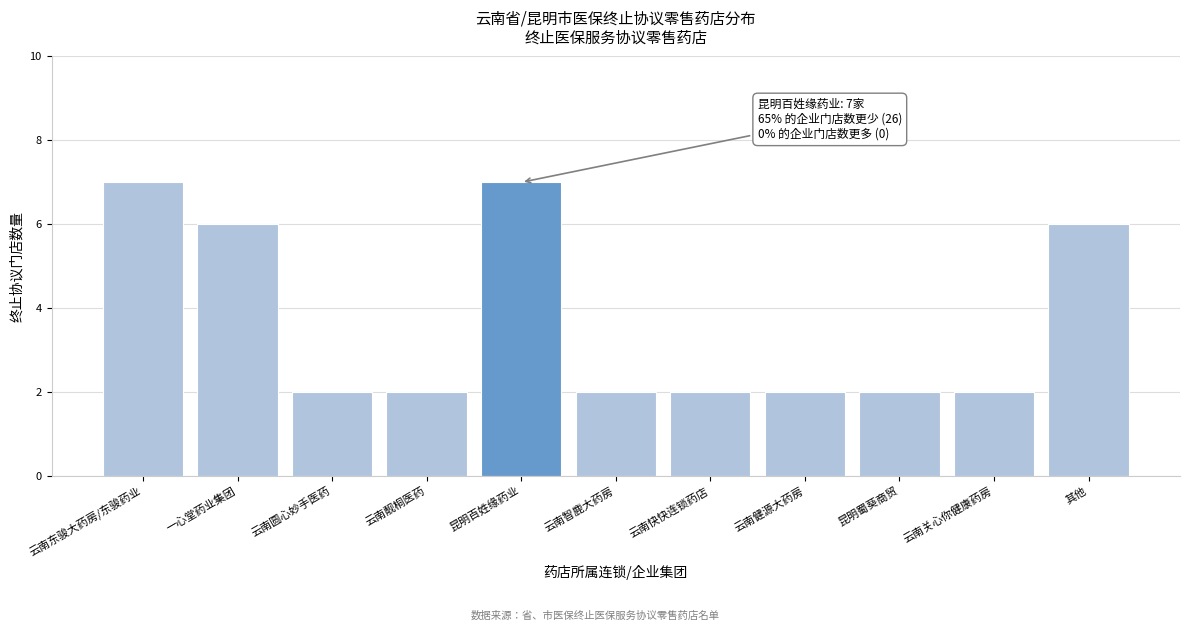

Reading left to right, what are all the values shown in this chart?

云南东骏大药房/东骏药业=7	一心堂药业集团=6	云南圆心妙手医药=2	云南靓桐医药=2	昆明百姓缘药业=7	云南智鹿大药房=2	云南快快连锁药店=2	云南健源大药房=2	昆明蜀葵商贸=2	云南关心你健康药房=2	其他=6